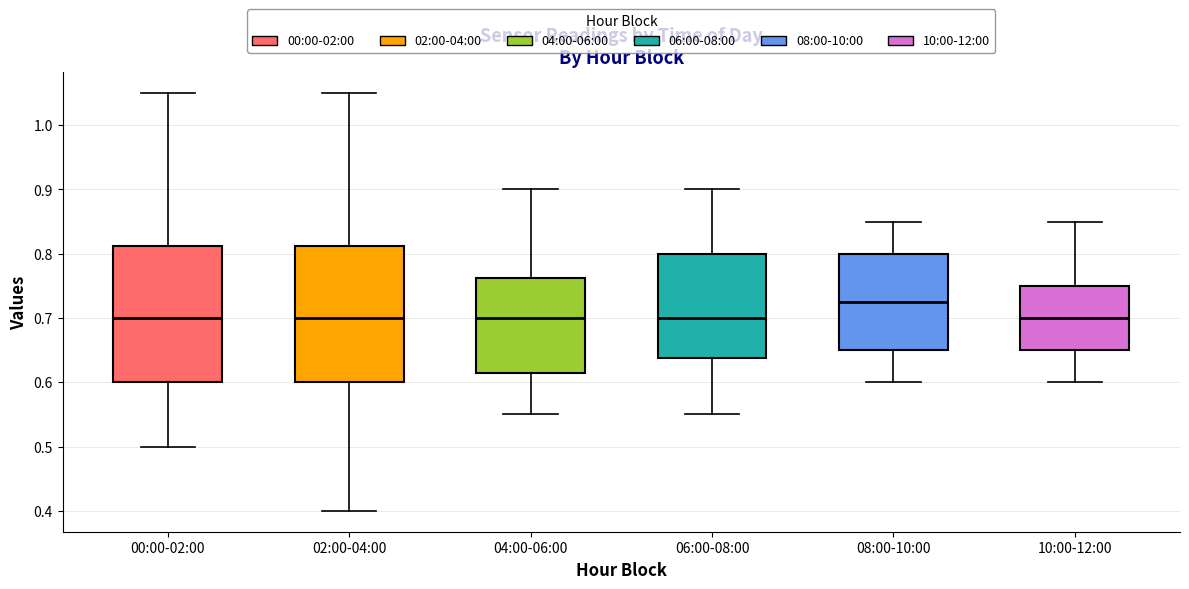

Where is the upper edge of the box for 06:00-08:00 on the y-axis? The values are not printed on the chart, so give them approximately, as read against the axis.

0.80